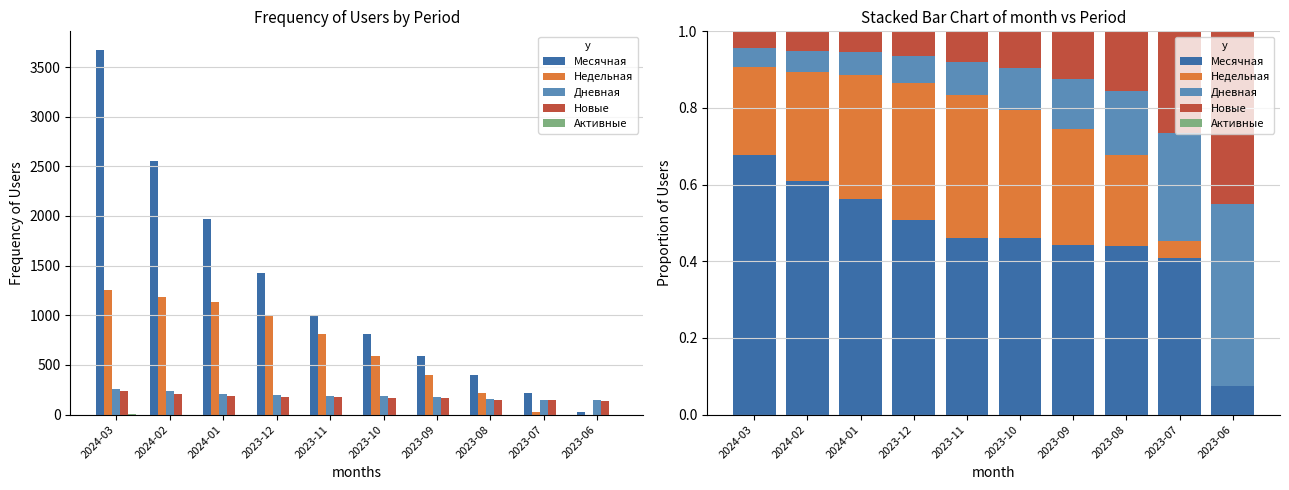

How many bars are there in each group?

5